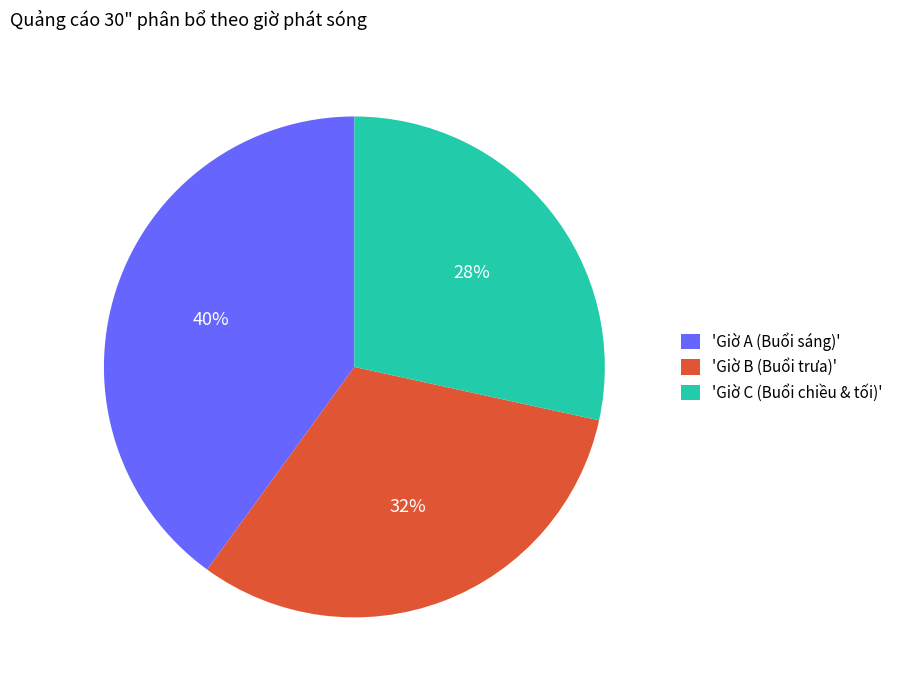

Is there a majority slice in this chart?

No